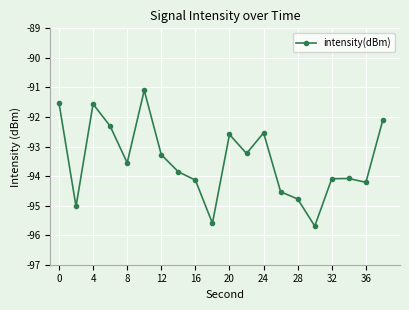

Reading left to right, list all the values displayed in this chart.

-91.5	-95.0	-91.6	-92.3	-93.6	-91.1	-93.3	-93.9	-94.1	-95.6	-92.6	-93.2	-92.5	-94.5	-94.8	-95.7	-94.1	-94.1	-94.2	-92.1